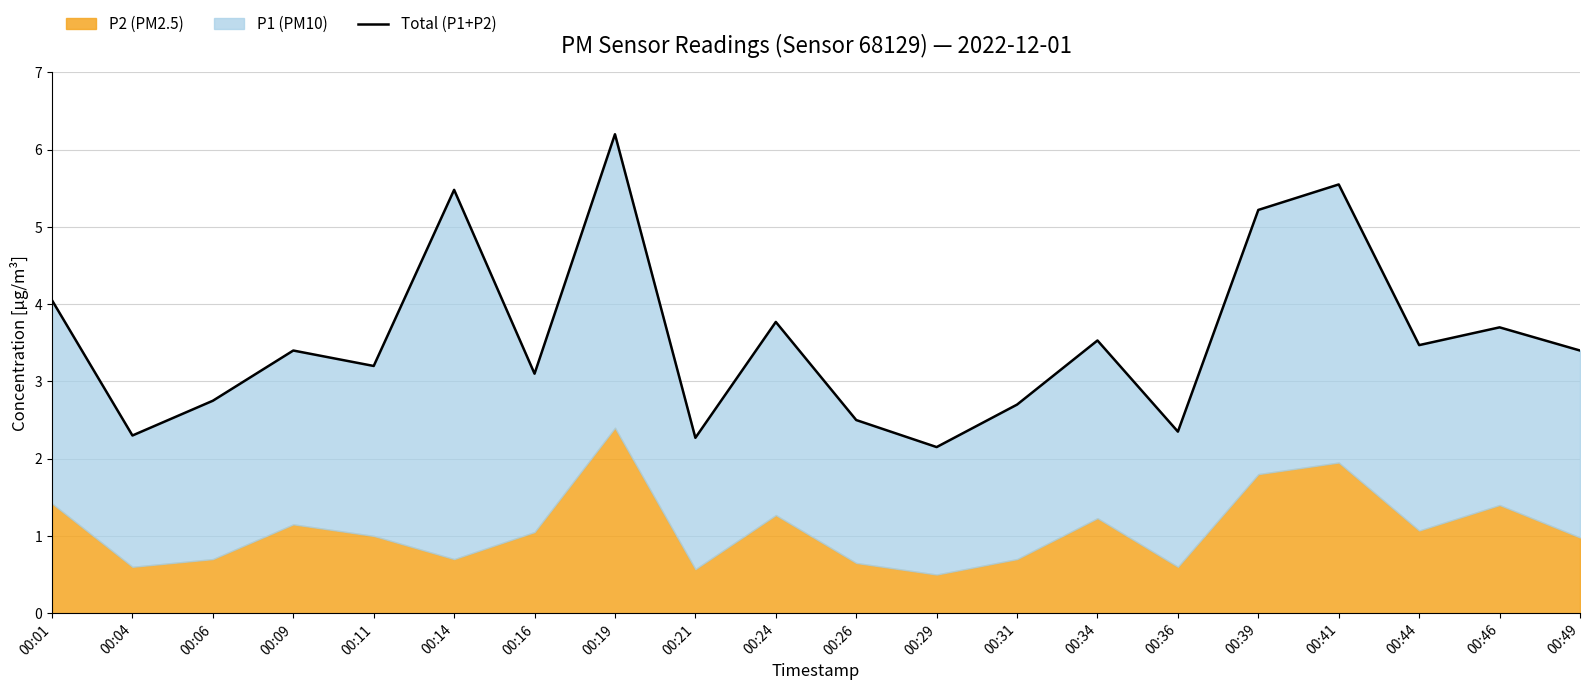

How many points are lower than both their immediate neighbors (excluding endpoints)?

7